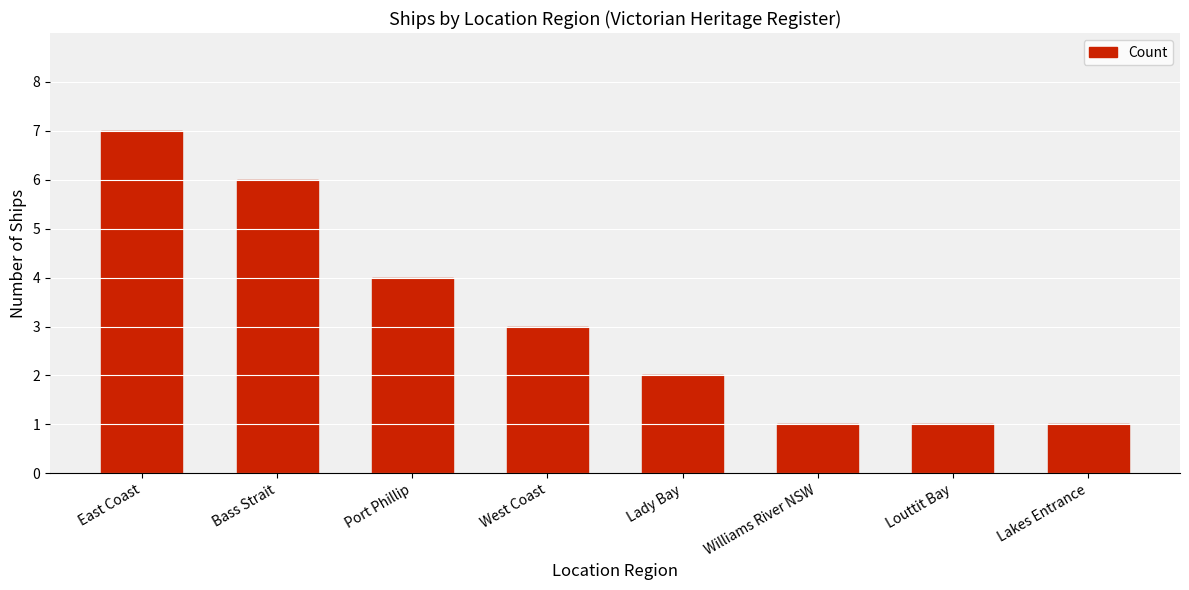

What is the change in value from East Coast to Louttit Bay?

-6